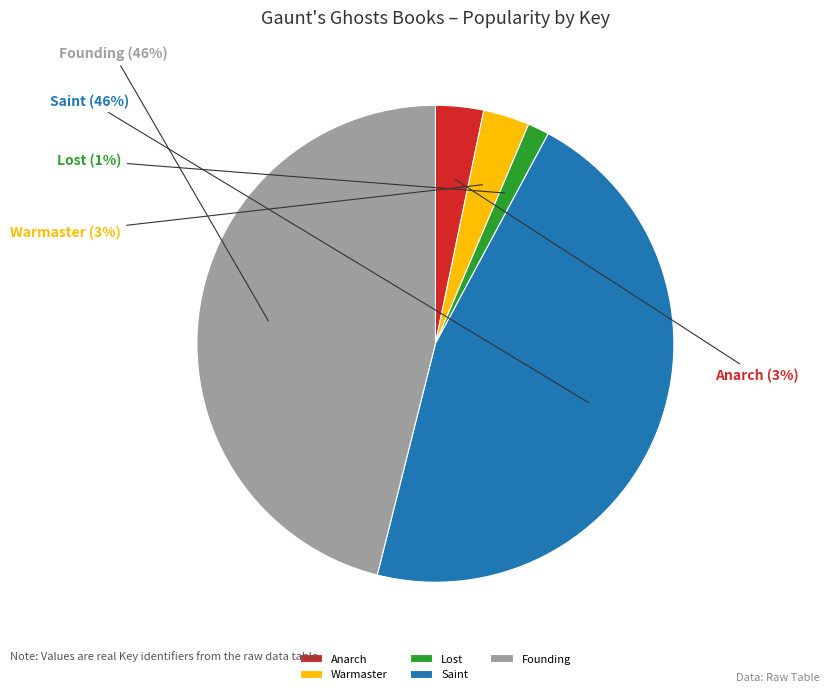

Is the sum of Saint and Founding greater than half?

Yes